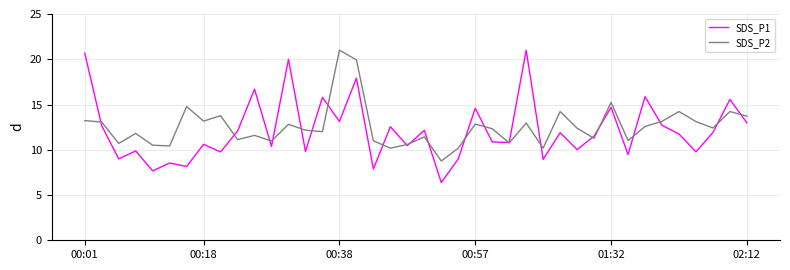

Which series has the largest range (max minus min)?

SDS_P1